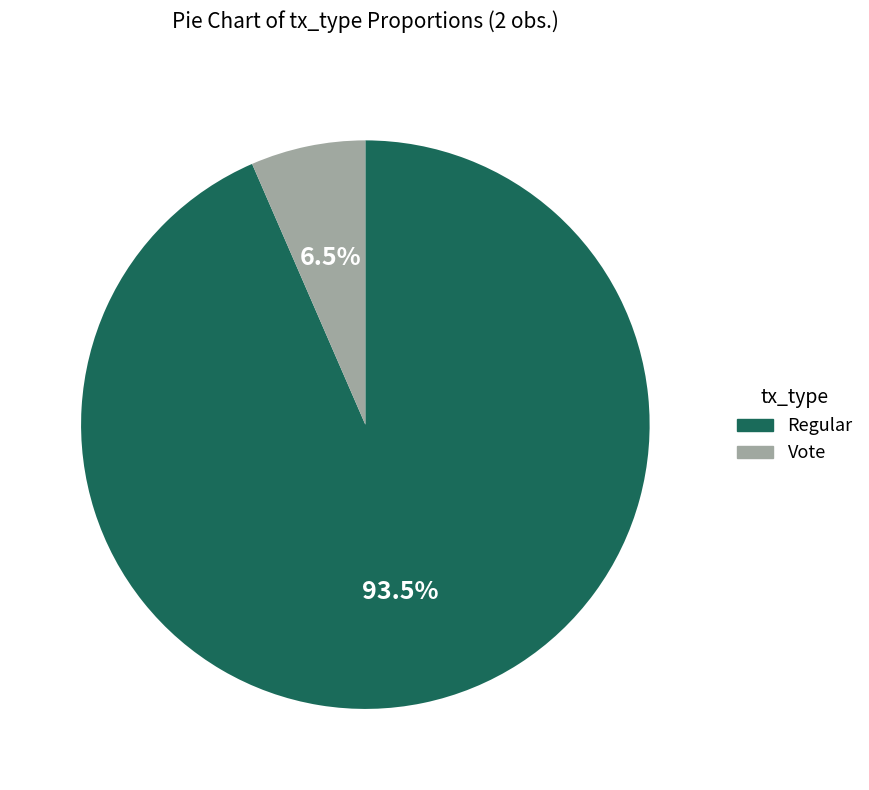

Rank the categories by value from highest to lowest.

Regular, Vote